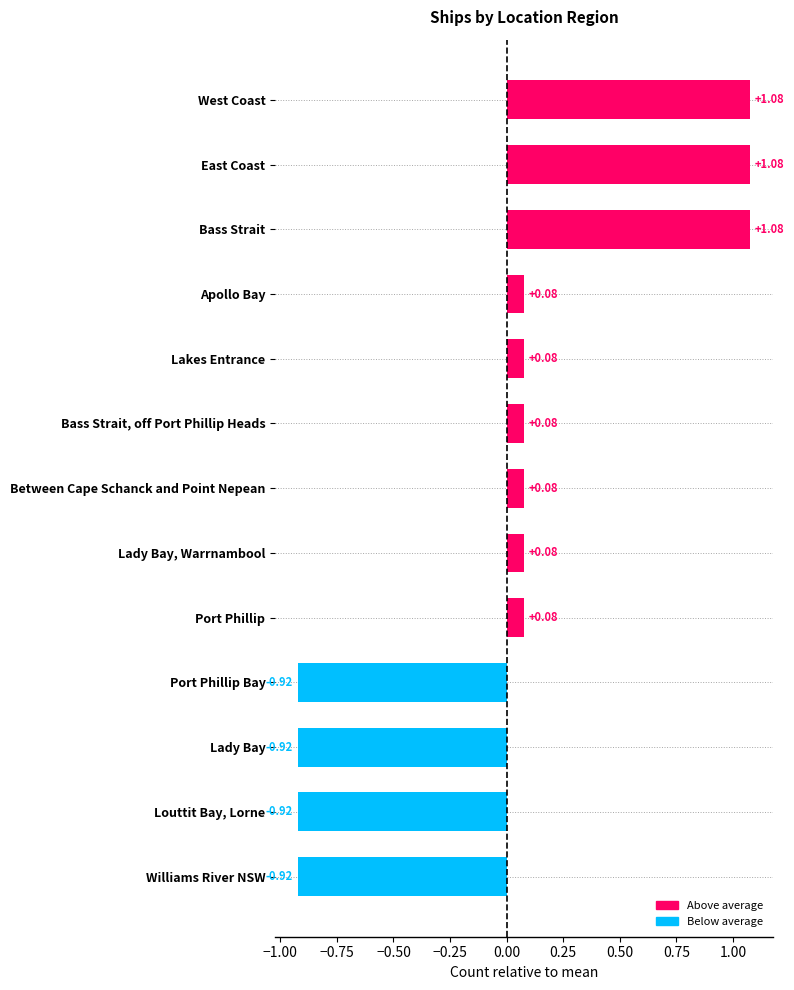

Count the number of values greater than 0.

9